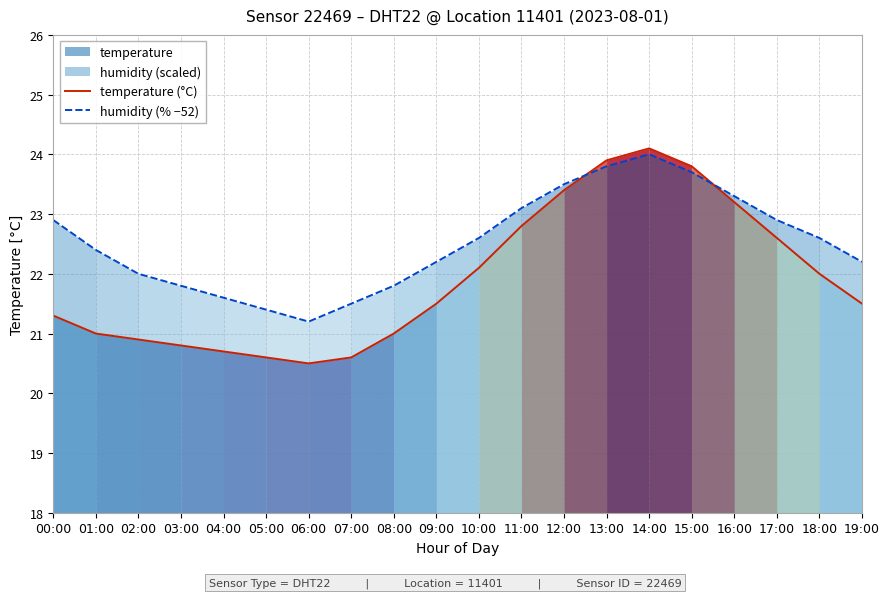

At 01:00, list the series in order from smallest to largest.

temperature (°C), humidity (% −52)